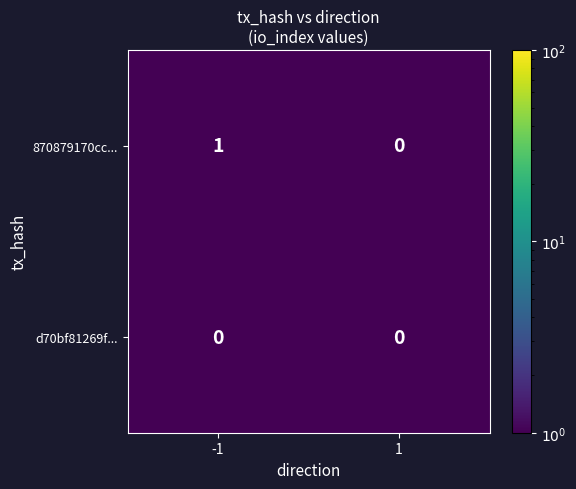

The 870879170cc... series shows 2 at -1. True or false?

False